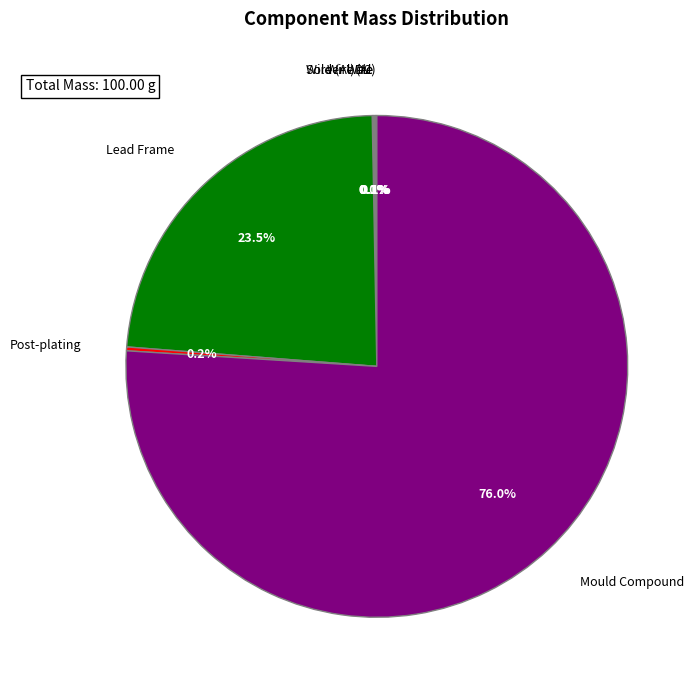

Which slice is the largest?

Mould Compound